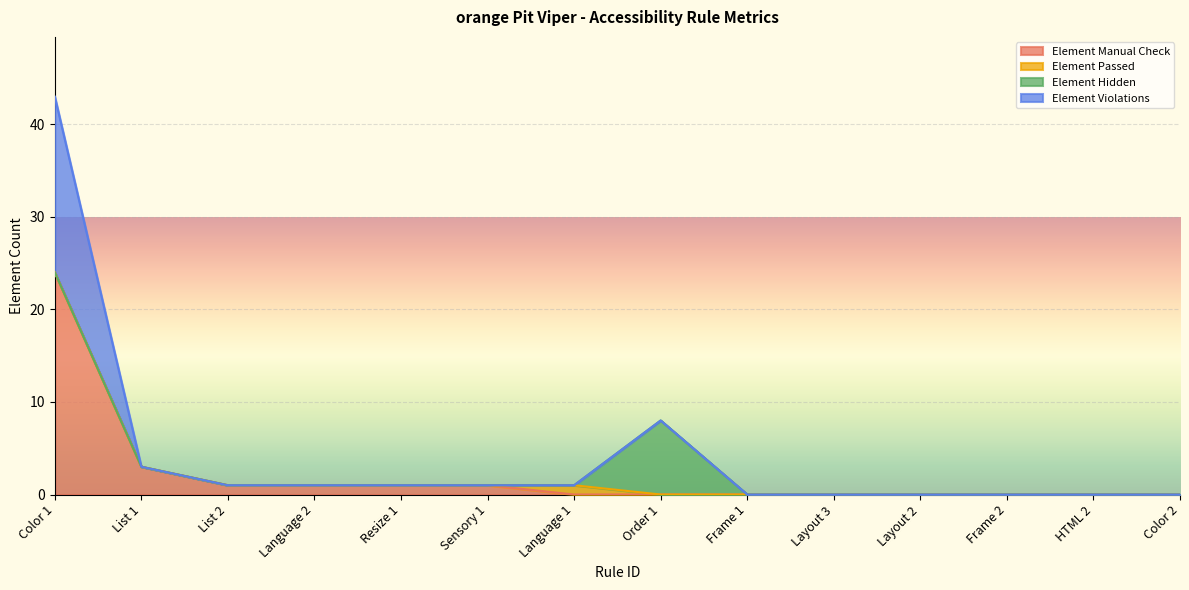

What is the highest value of the Element Manual Check series?

24